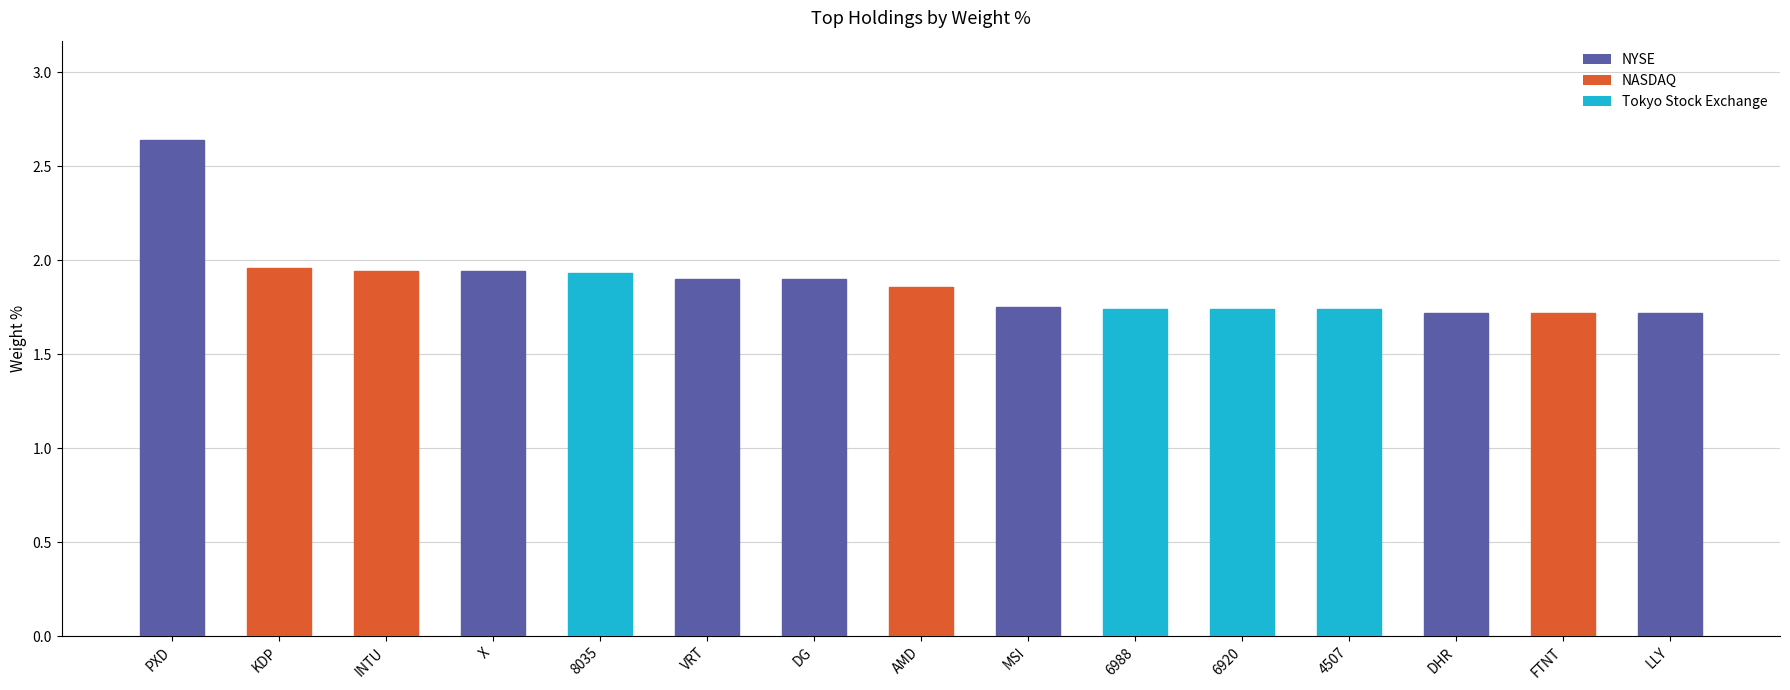

What is the difference between the maximum and minimum values?

0.9